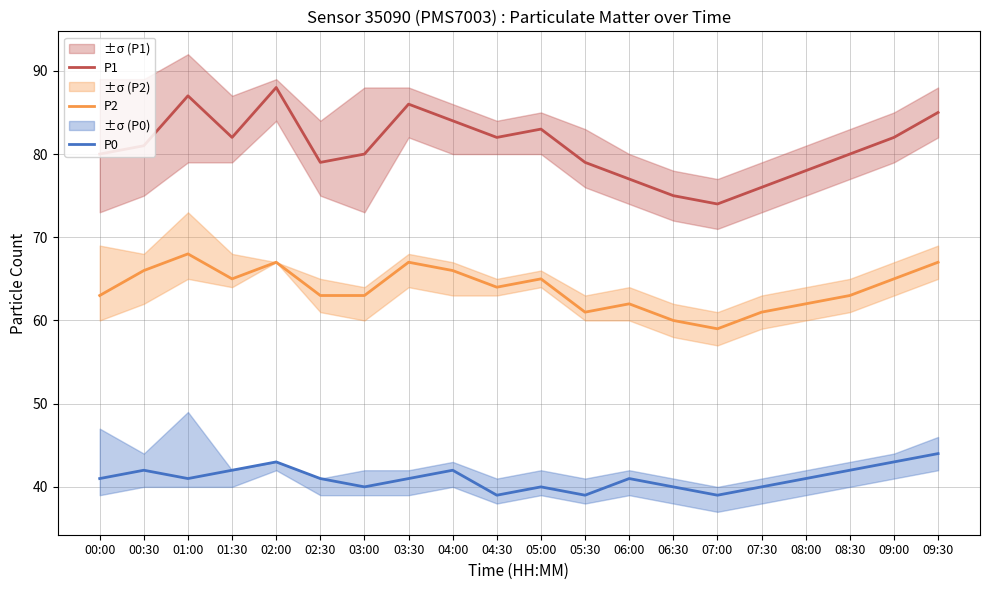

At 06:00, list the series in order from largest to smallest.

P1, P2, P0